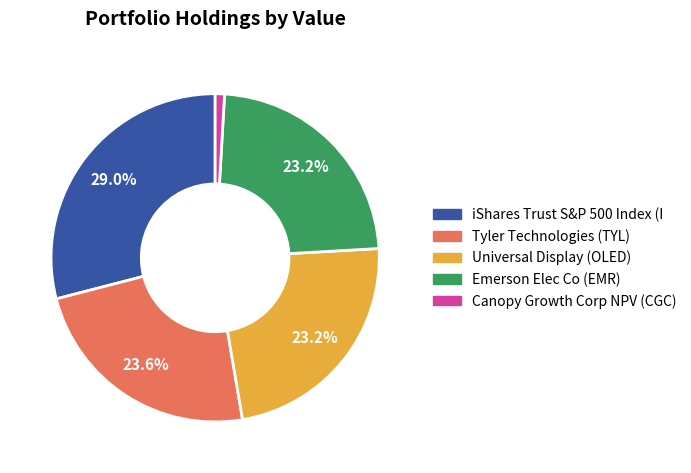

True or false: Universal Display (OLED) accounts for 15% of the total.

False